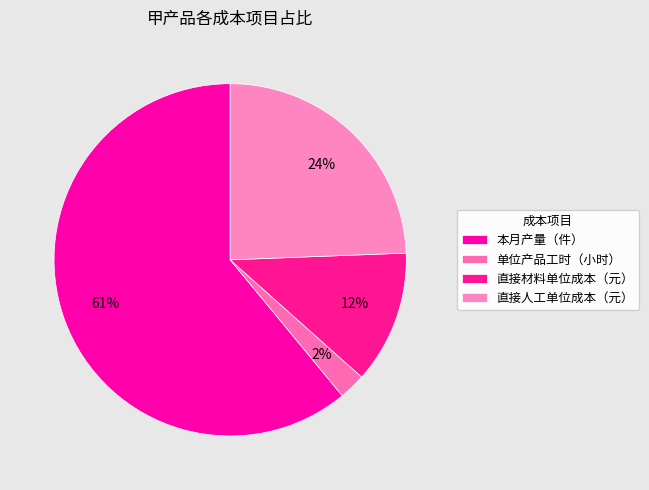

Is it true that 本月产量（件） is 61% of the pie?

True